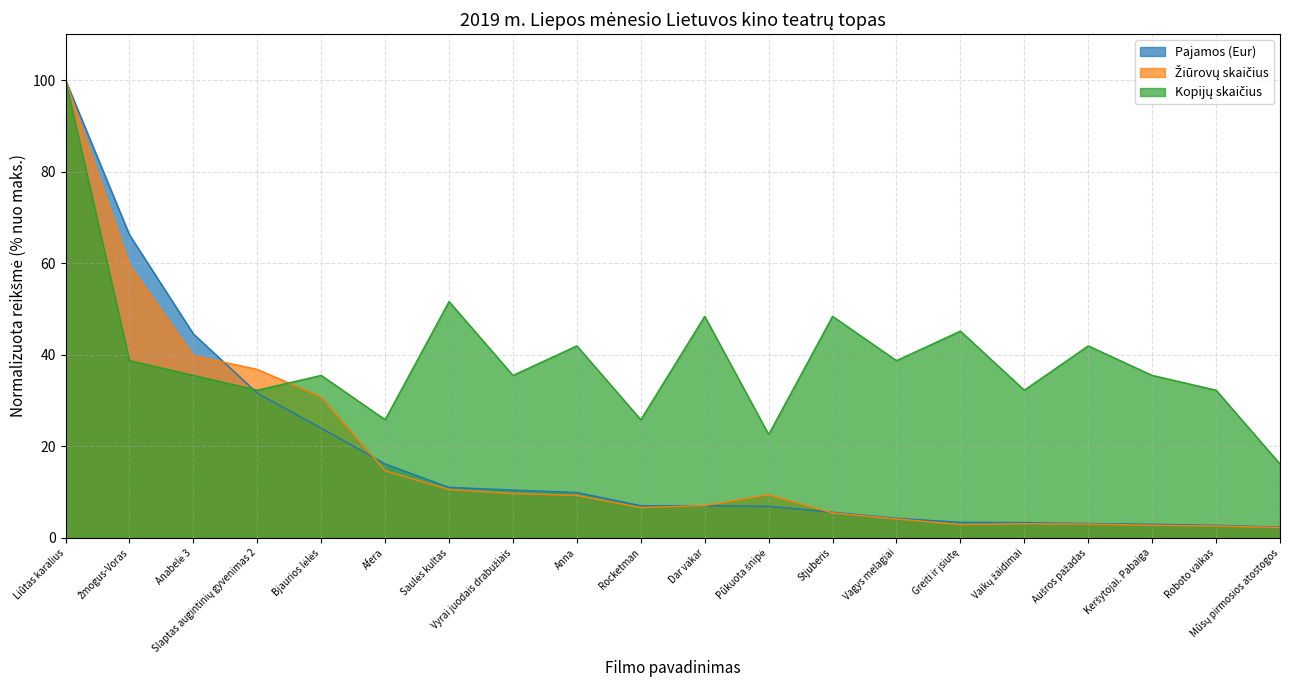

Reading right to left, list all the values displayed in this chart.

Pajamos (Eur): 2.3	2.7	3.0	3.1	3.3	3.4	4.3	5.6	6.9	7.0	7.0	9.9	10.4	11.0	16.1	23.9	31.6	44.5	66.2	100.0
Žiūrovų skaičius: 2.3	2.6	2.8	3.0	3.1	2.9	4.1	5.5	9.4	7.1	6.6	9.3	9.7	10.5	14.7	30.8	36.8	39.8	59.6	100.0
Kopijų skaičius: 16.1	32.3	35.5	41.9	32.3	45.2	38.7	48.4	22.6	48.4	25.8	41.9	35.5	51.6	25.8	35.5	32.3	35.5	38.7	100.0